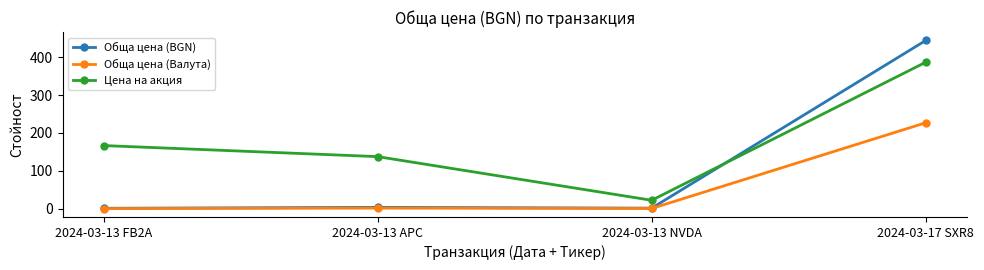

What is the label of the 1st point from the left?

2024-03-13 FB2A